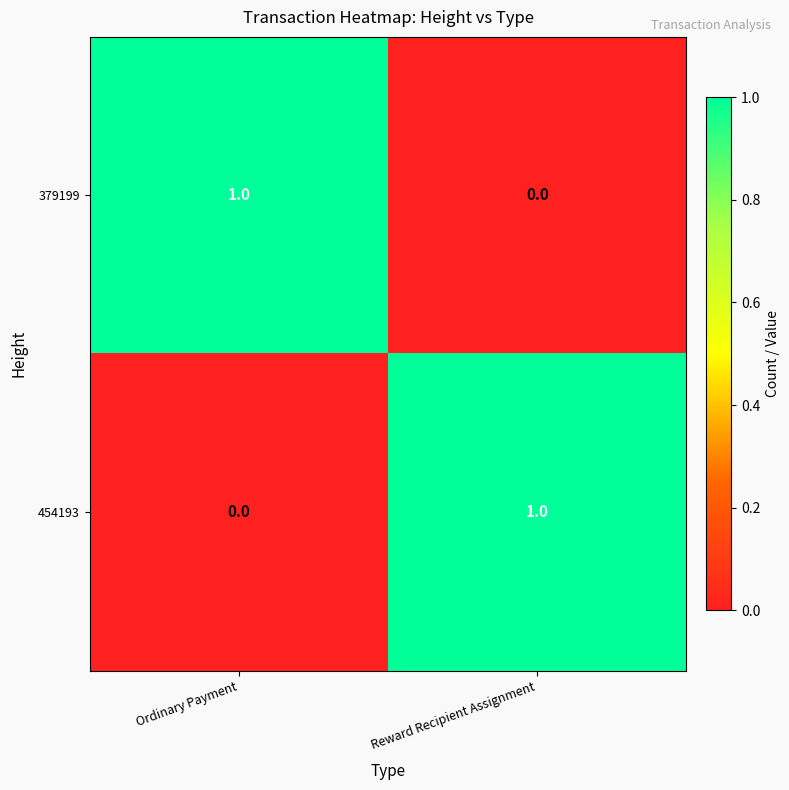

The 379199 series shows 0 at Reward Recipient Assignment. True or false?

True